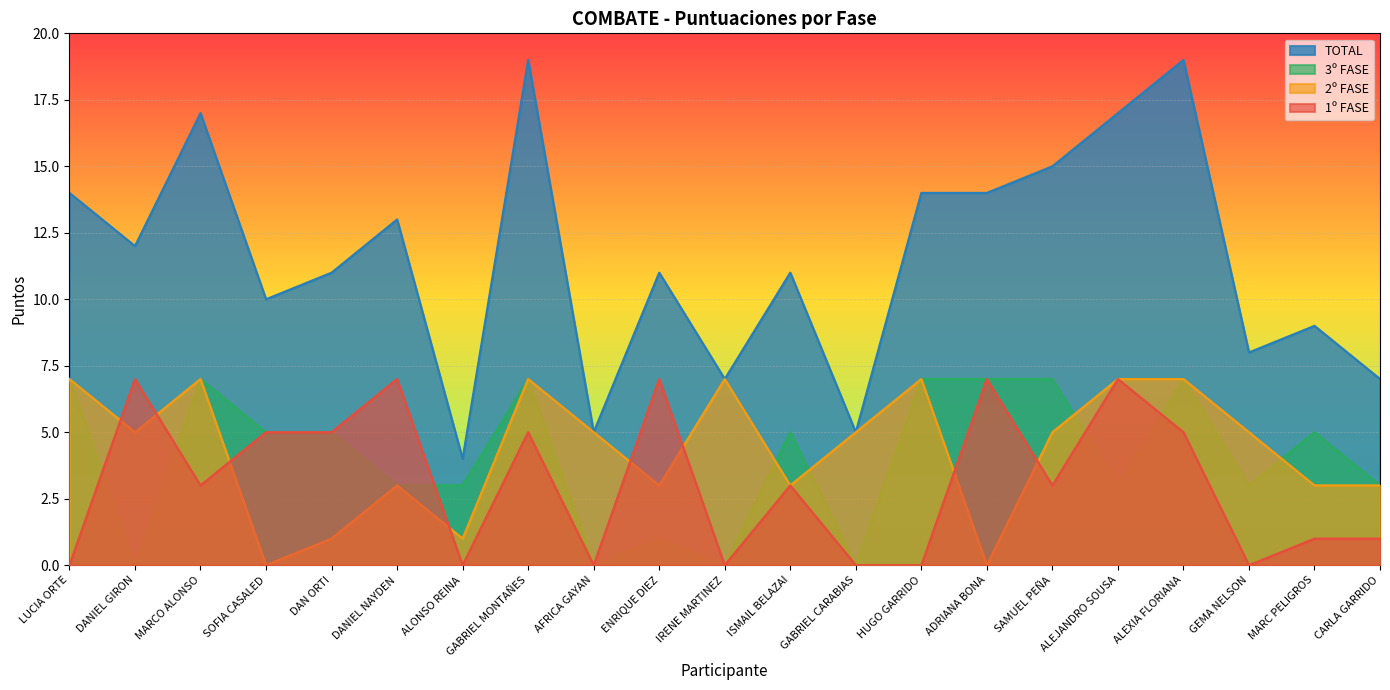

How many data points in 1º FASE are less than 3?

9